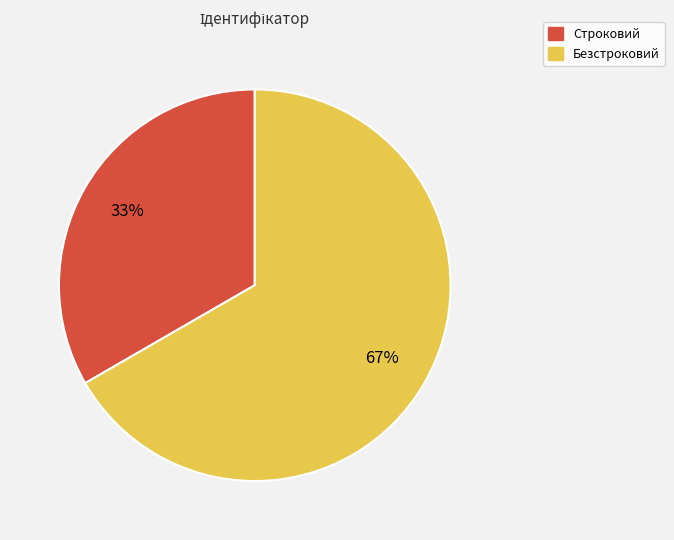

To the nearest percent, what portion does Безстроковий represent?

67%